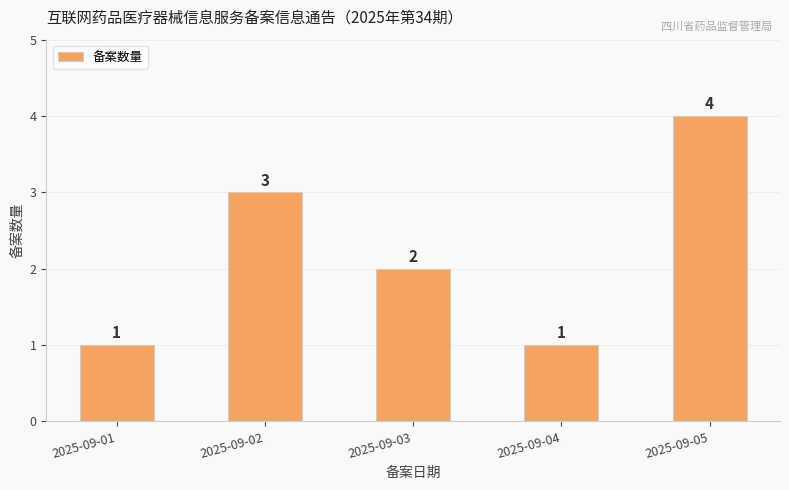

What is the value of the 5th bar from the left?

4